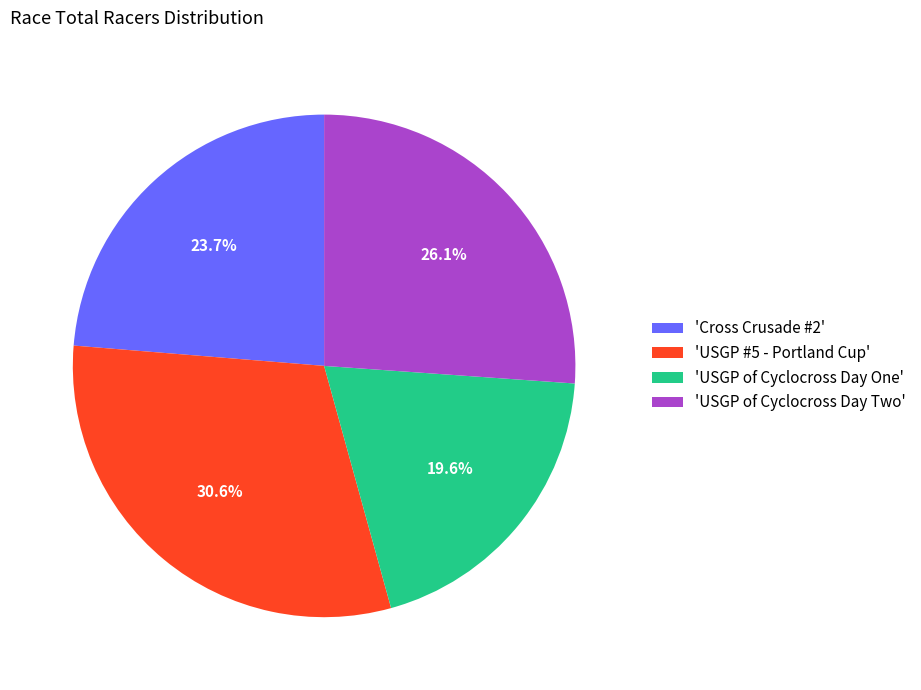

Does 'USGP of Cyclocross Day One' represent more than half of the total?

No